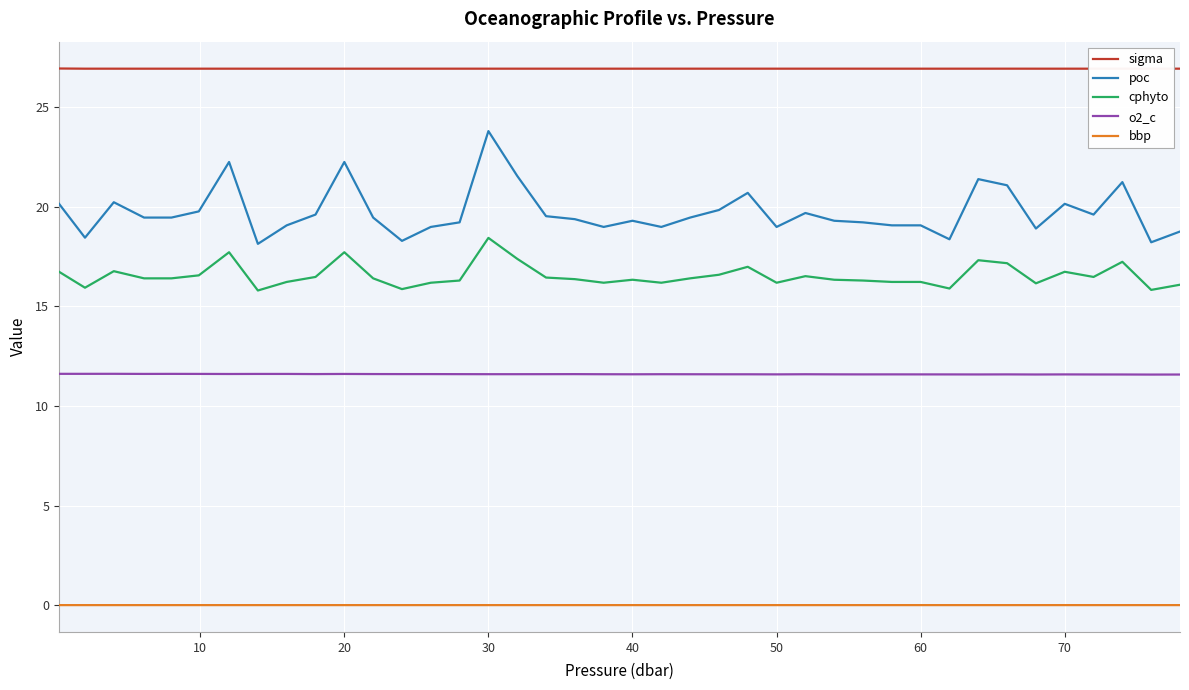

Which series has the widest spread of values?

poc